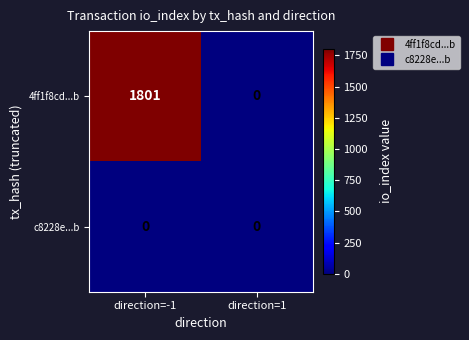

Rank the series at direction=-1 from highest to lowest value.

4ff1f8cd...b, c8228e...b